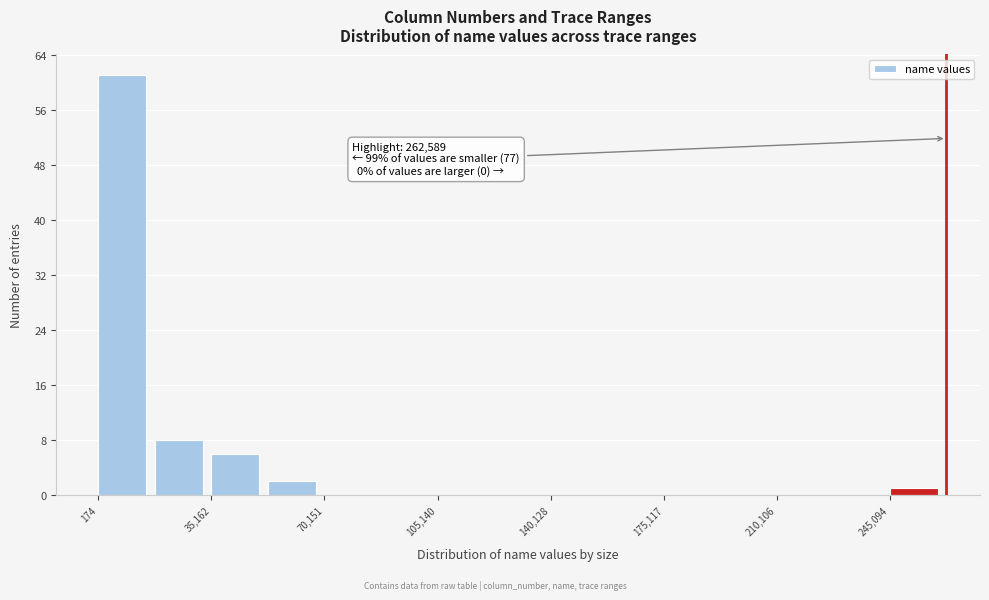

Read against the x-axis, roughly where is the centre of the tallest bar?

10000